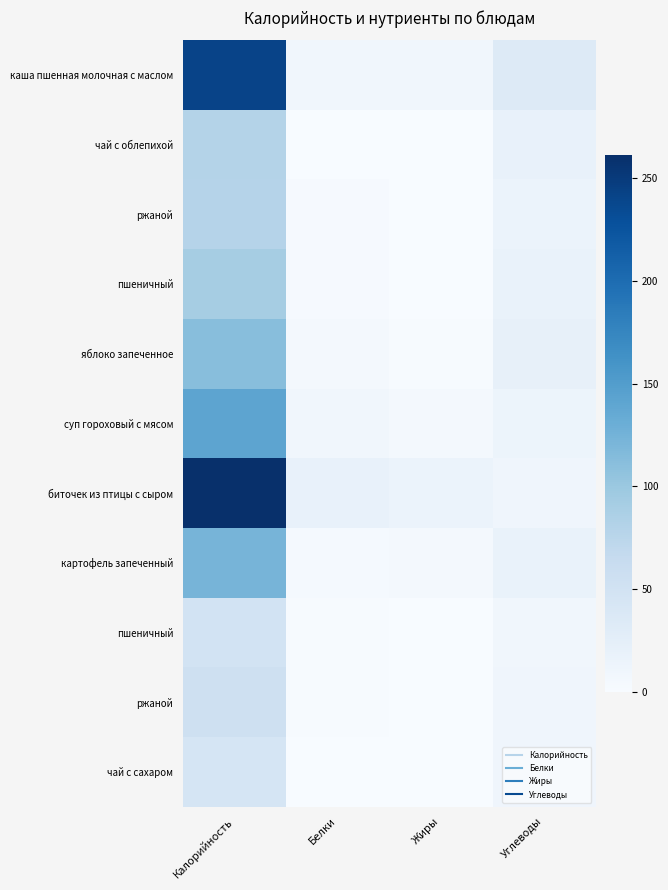

Which category has the lowest value across all series?

Жиры